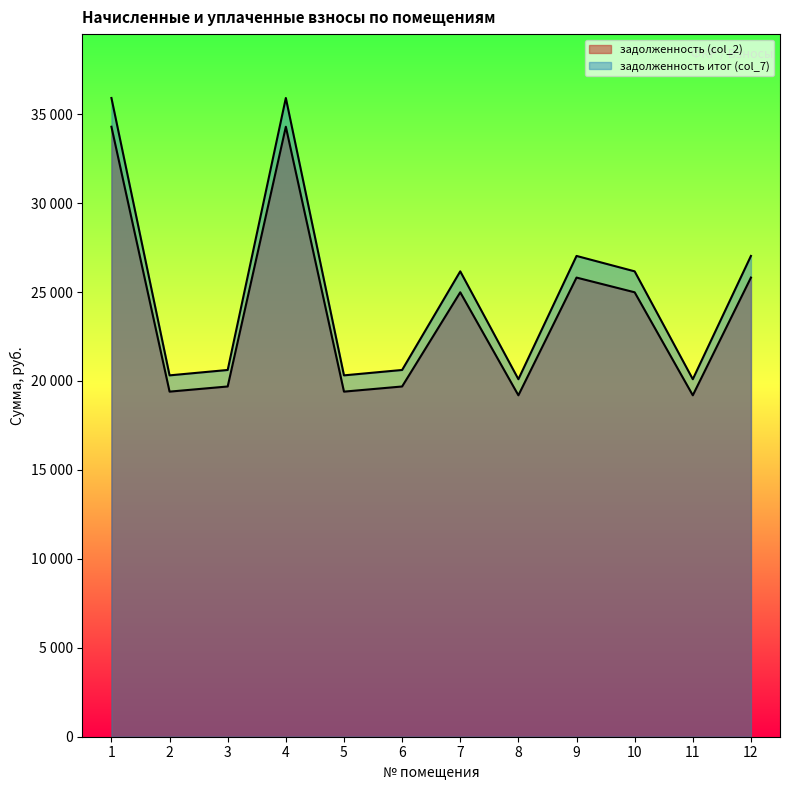

Rank the series by their maximum value, from lowest to highest.

задолженность (col_2), задолженность итог (col_7)